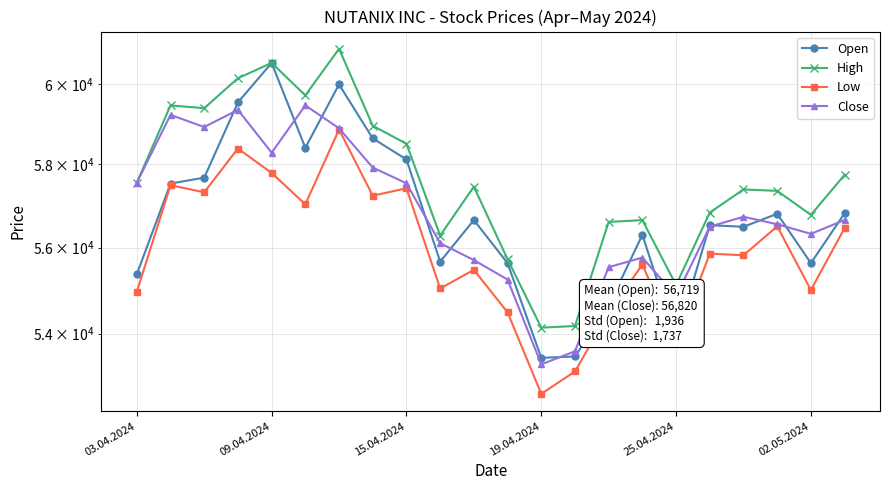

How many data points in Open are less than 56653?

11